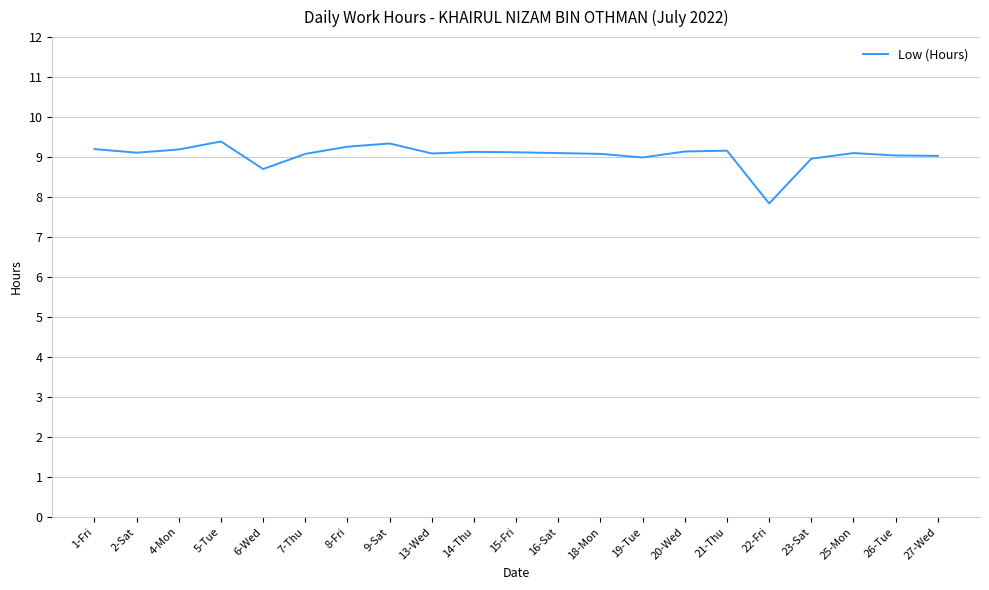

The value at 20-Wed is 9.1. True or false?

True